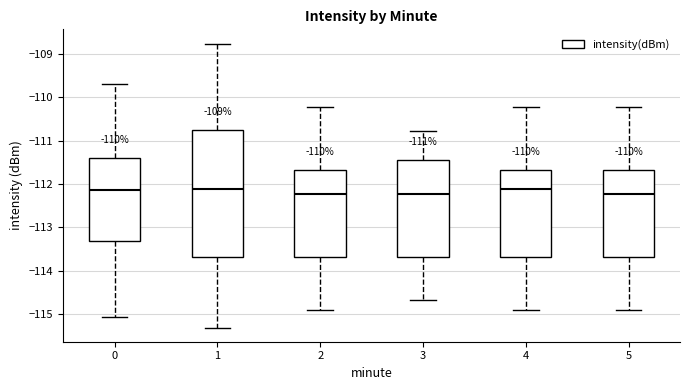

Reading left to right, transcribe this box plot: for each box, give where its median line is, the range the box spans, and where its two whiskers end, as read against the y-axis. The values are not printed on the chart, so give them approximately, as read against the axis.

0: median -112.1, box -113.3 to -111.4, whiskers -115.1 to -109.7
1: median -112.1, box -113.7 to -110.8, whiskers -115.3 to -108.8
2: median -112.2, box -113.7 to -111.7, whiskers -114.9 to -110.2
3: median -112.2, box -113.7 to -111.4, whiskers -114.7 to -110.8
4: median -112.1, box -113.7 to -111.7, whiskers -114.9 to -110.2
5: median -112.2, box -113.7 to -111.7, whiskers -114.9 to -110.2